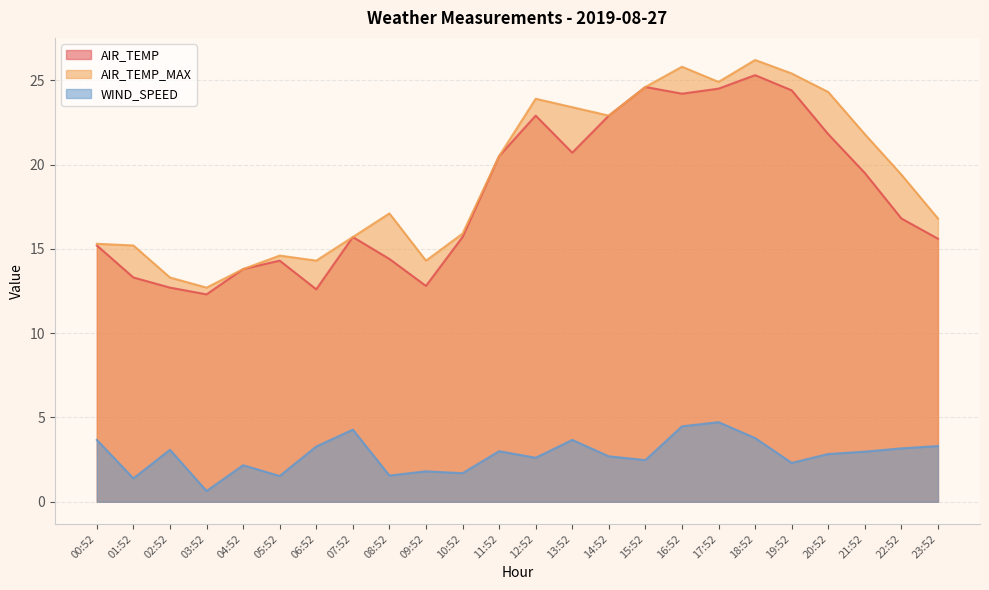

How many series are shown in this chart?

3